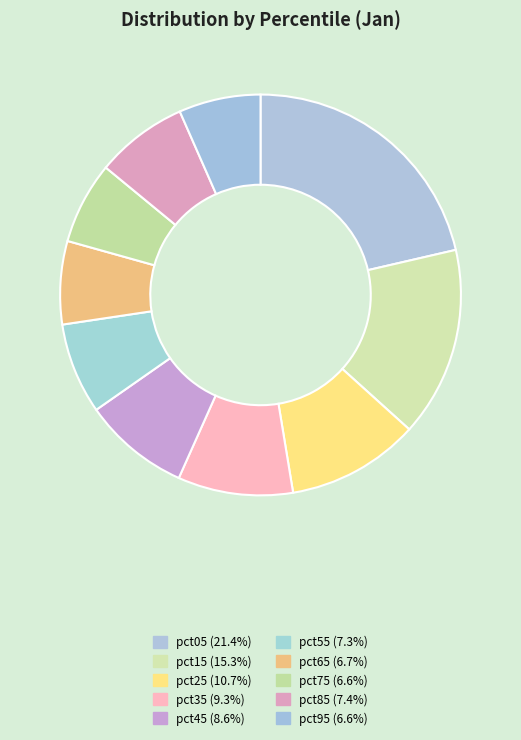

Rank the categories by value from highest to lowest.

pct05, pct15, pct25, pct35, pct45, pct85, pct55, pct65, pct75, pct95